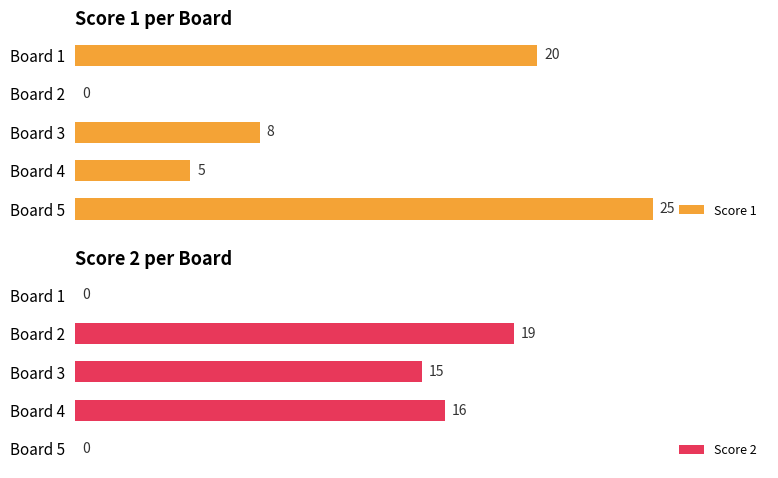

What is the average value of the Score 2 series?

10